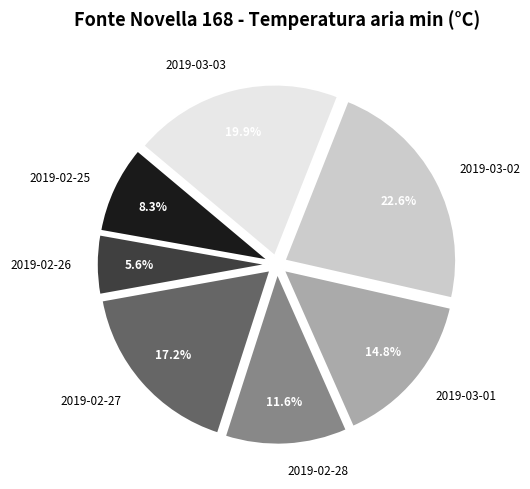

Approximately how many times larger is the value at 2019-02-28 compared to 2019-03-02?

0.5